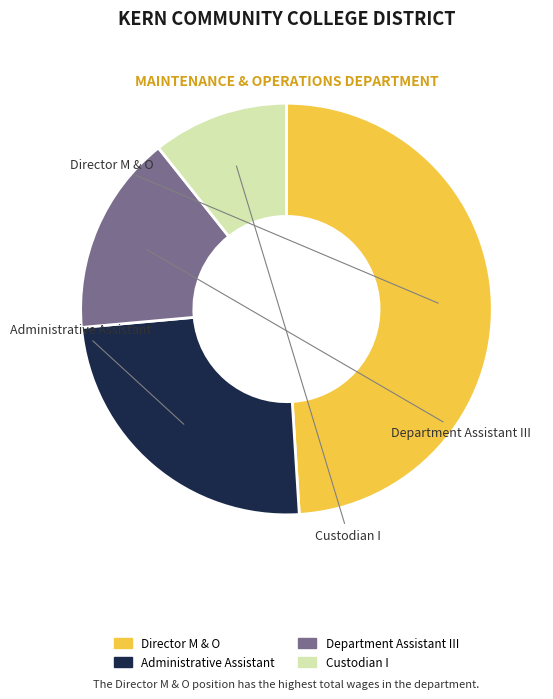

What percentage do Department Assistant III and Custodian I together represent?

26.4%